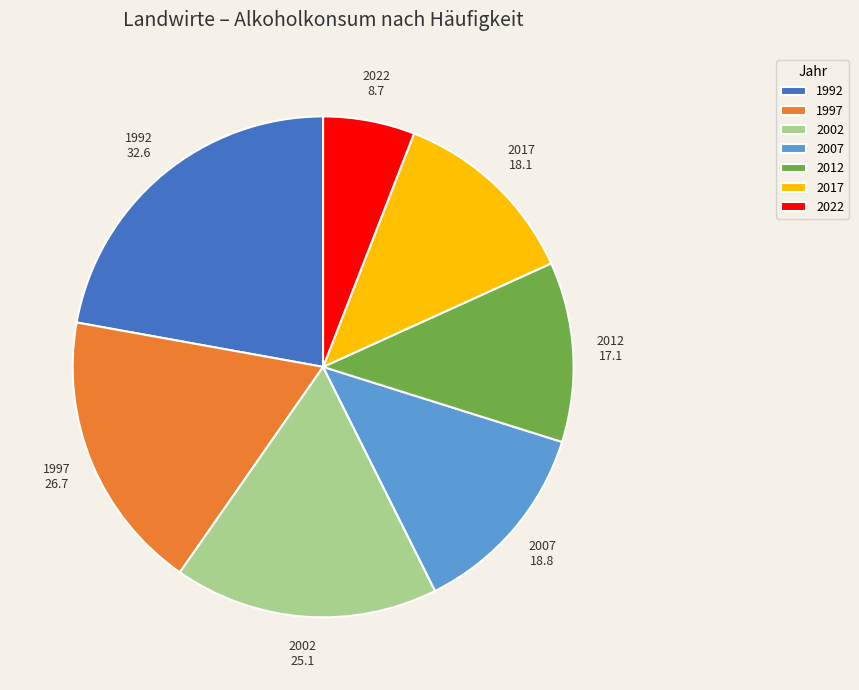

True or false: 1997 accounts for 18% of the total.

True